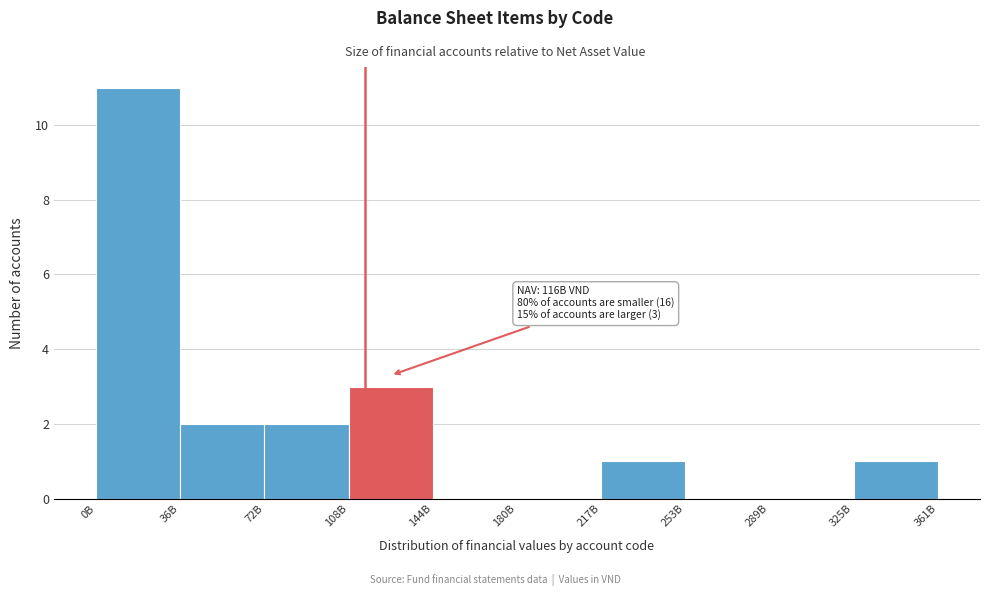

Reading left to right, what are all the values shown in this chart?

0B=11	36B=2	72B=2	108B=3	144B=0	180B=0	217B=1	253B=0	289B=0	325B=1